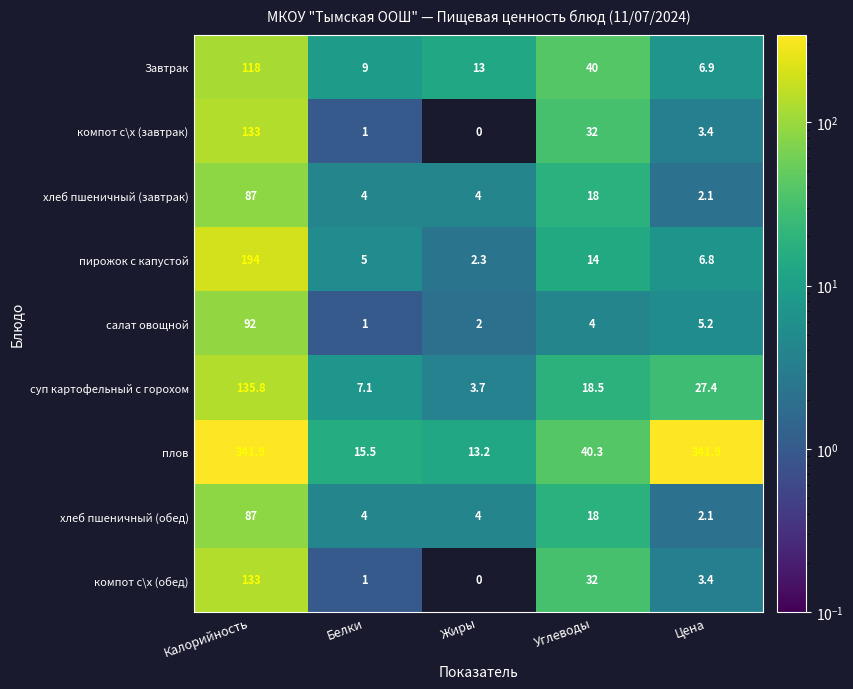

What is the total value across all series at Цена?

399.2